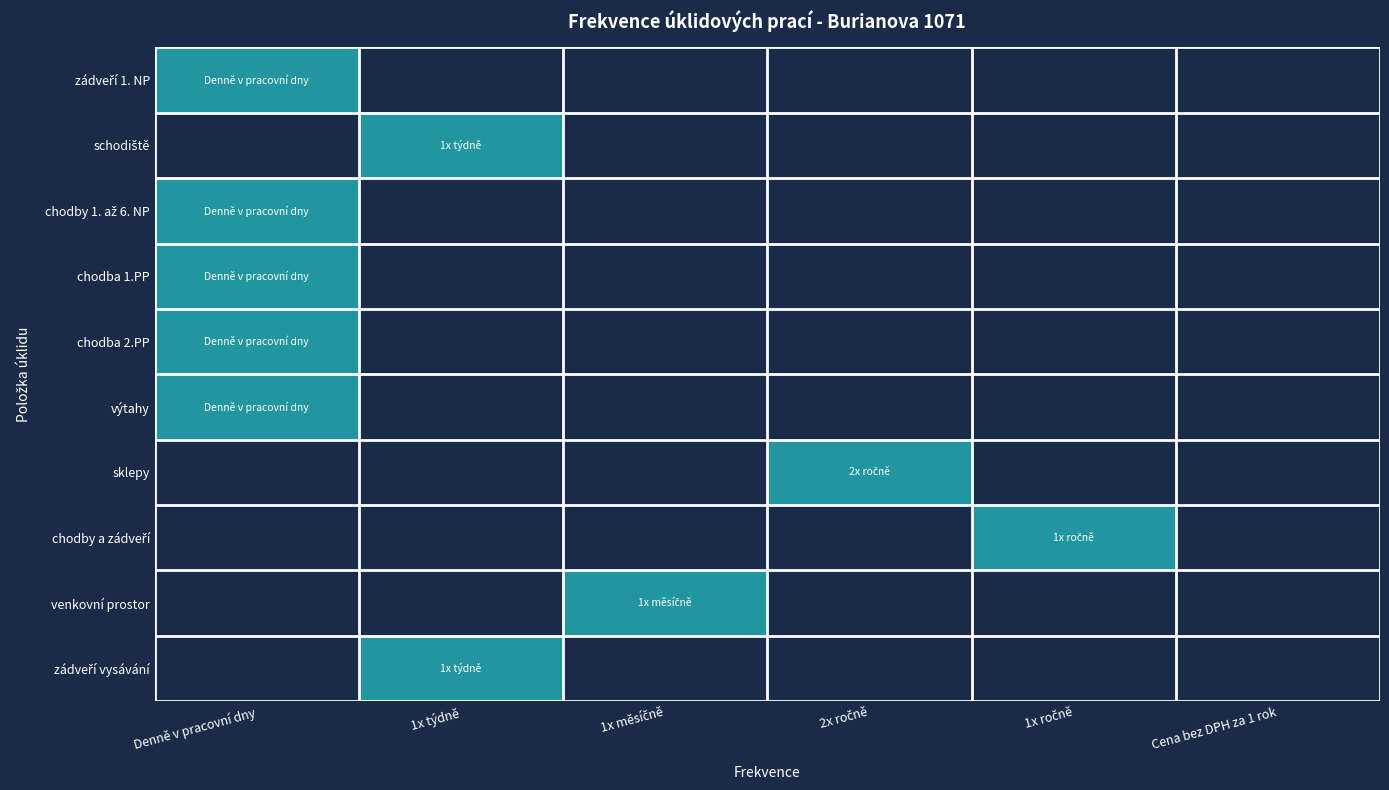

Which label corresponds to the smallest value in the chart?

1x týdně